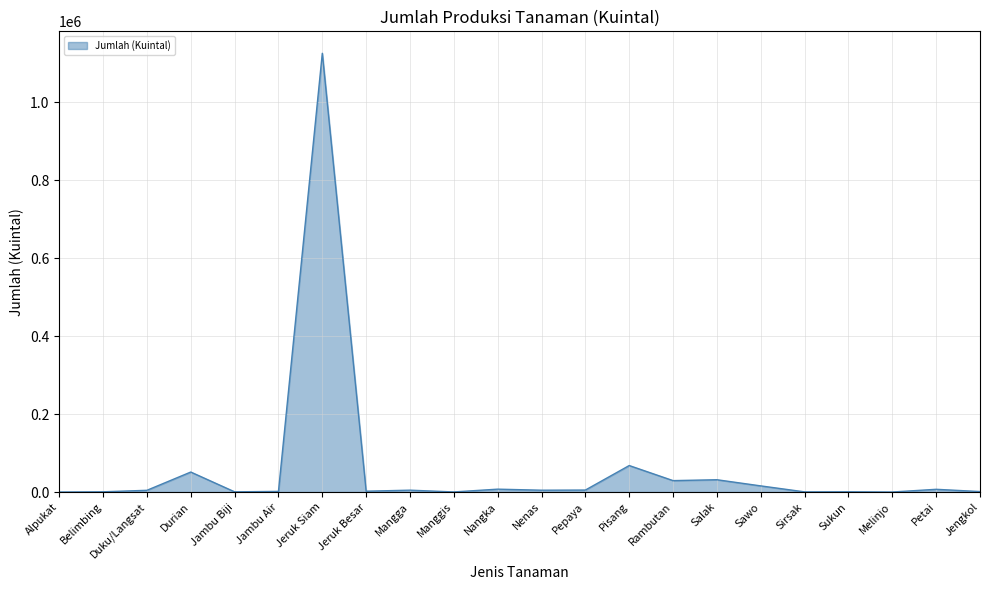

Between Alpukat and Pisang, which is larger?

Pisang